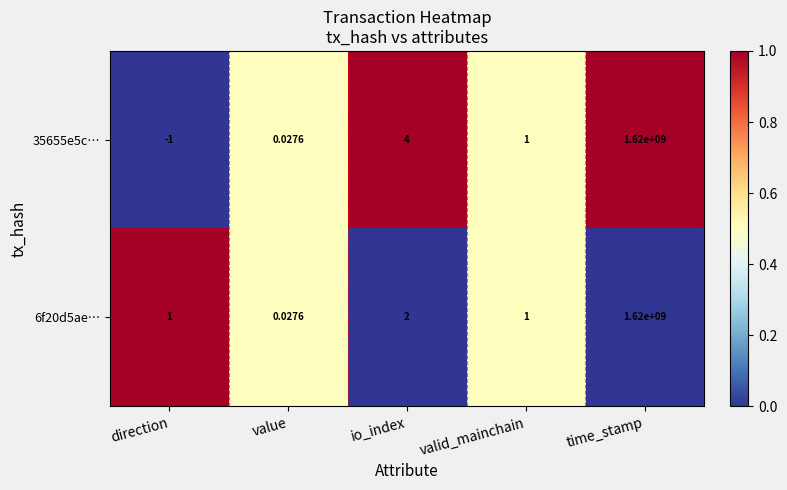

How many series are shown in this chart?

2